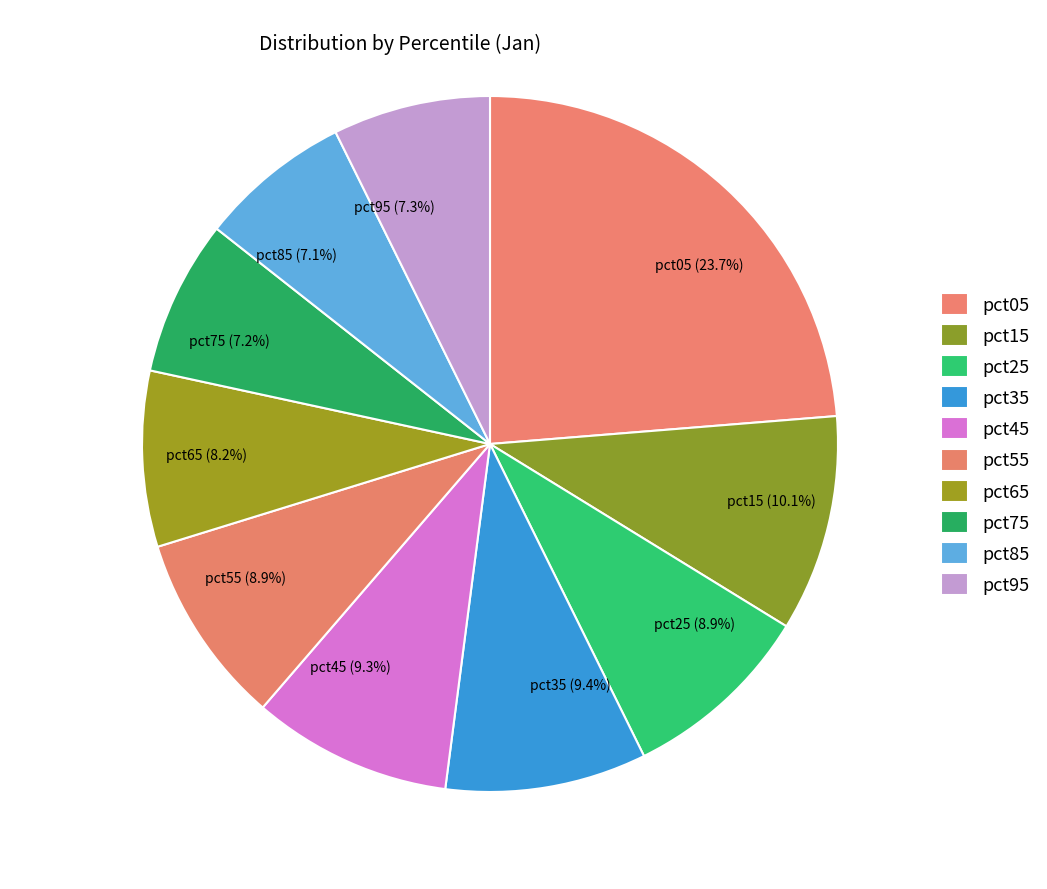

Which slice is the largest?

pct05